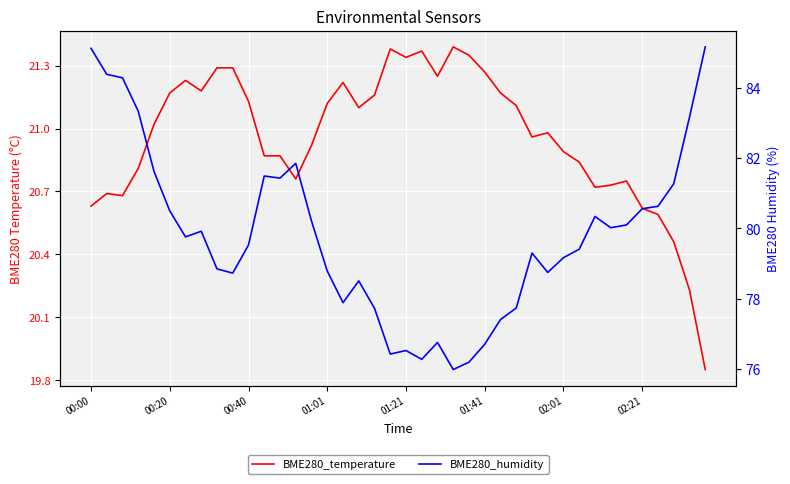

True or false: BME280_humidity and BME280_temperature cross at least once.

False